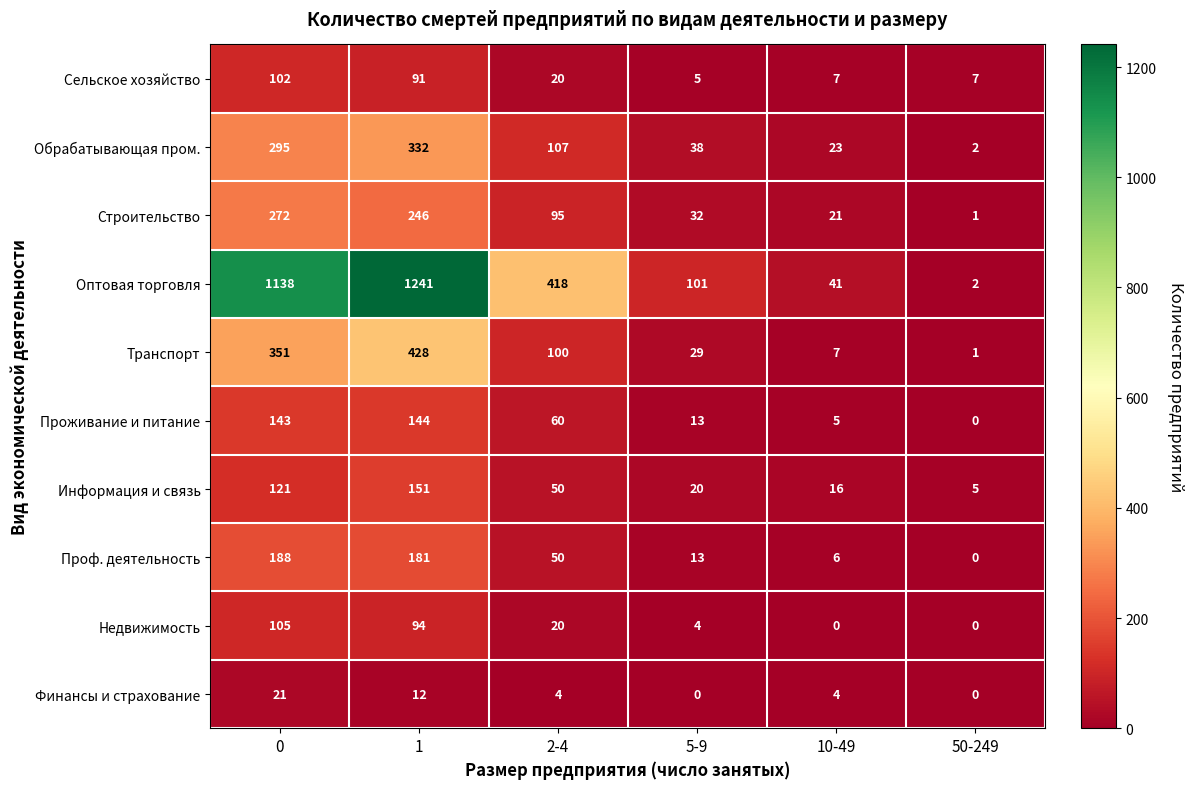

What is the average value of the Сельское хозяйство series?

39